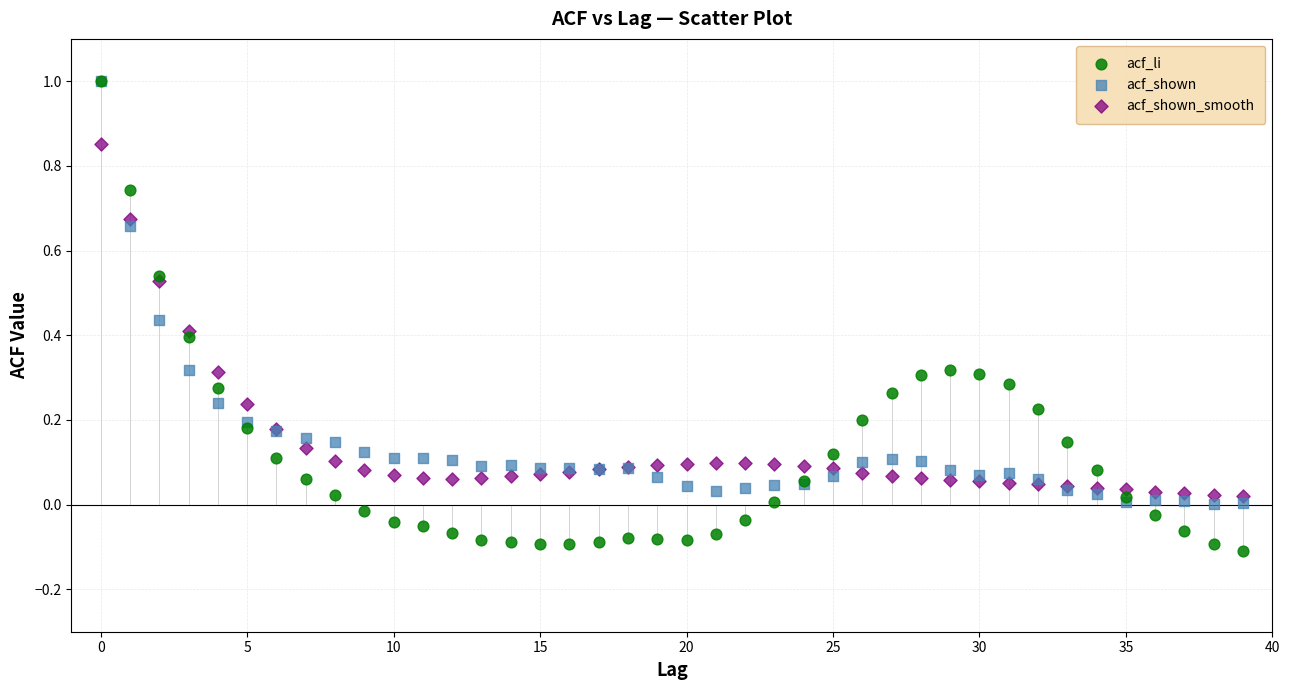

What are all the series names shown in the legend?

acf_li, acf_shown, acf_shown_smooth